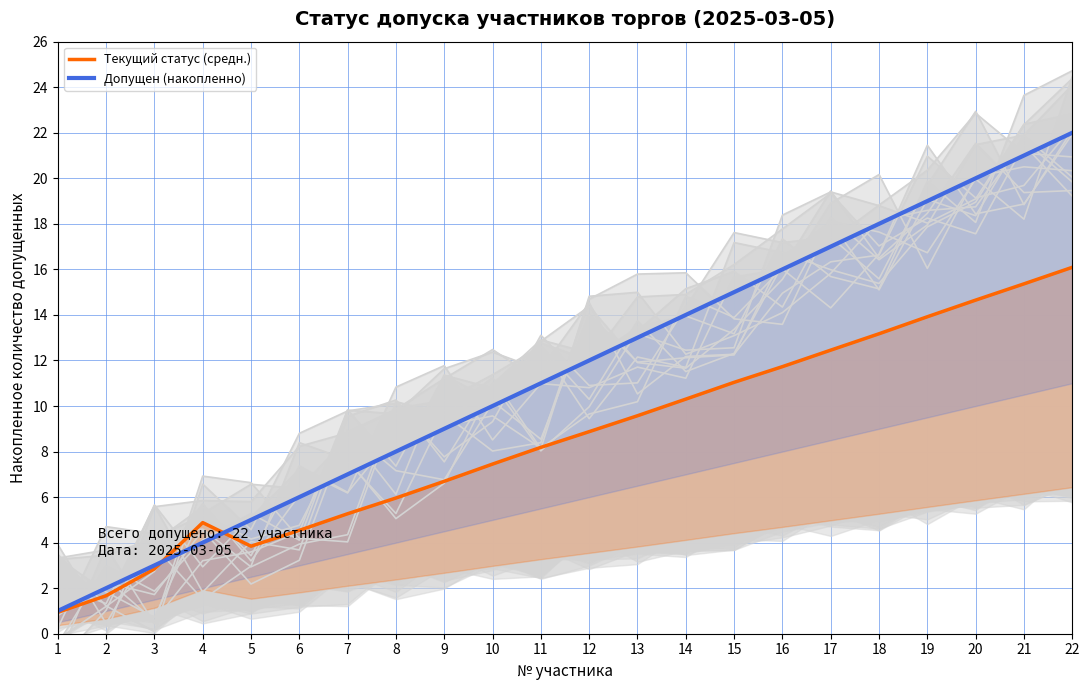

What is the value of the Допущен (накопленно) point at the 17th from the left?

17.0